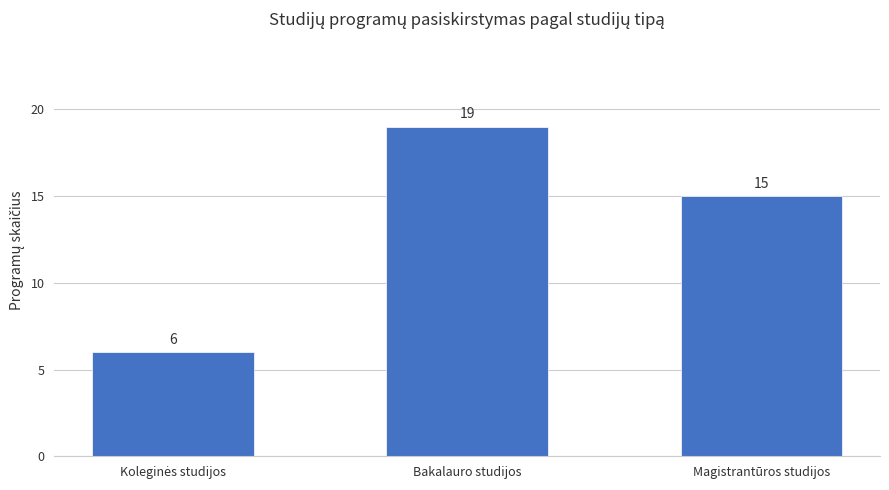

What is the label of the 2nd bar from the right?

Bakalauro studijos